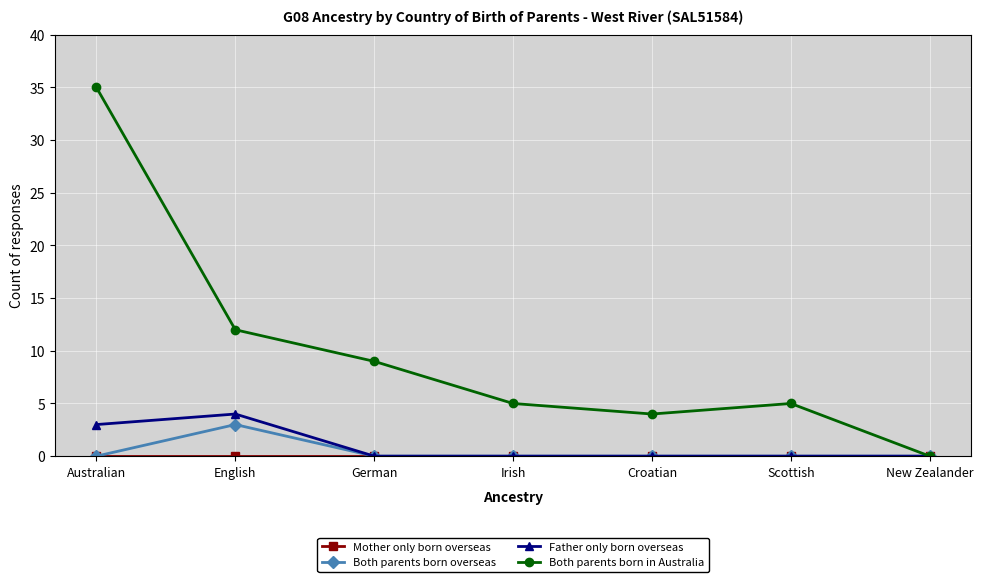

What is the difference between the Both parents born in Australia values at Irish and Croatian?

1